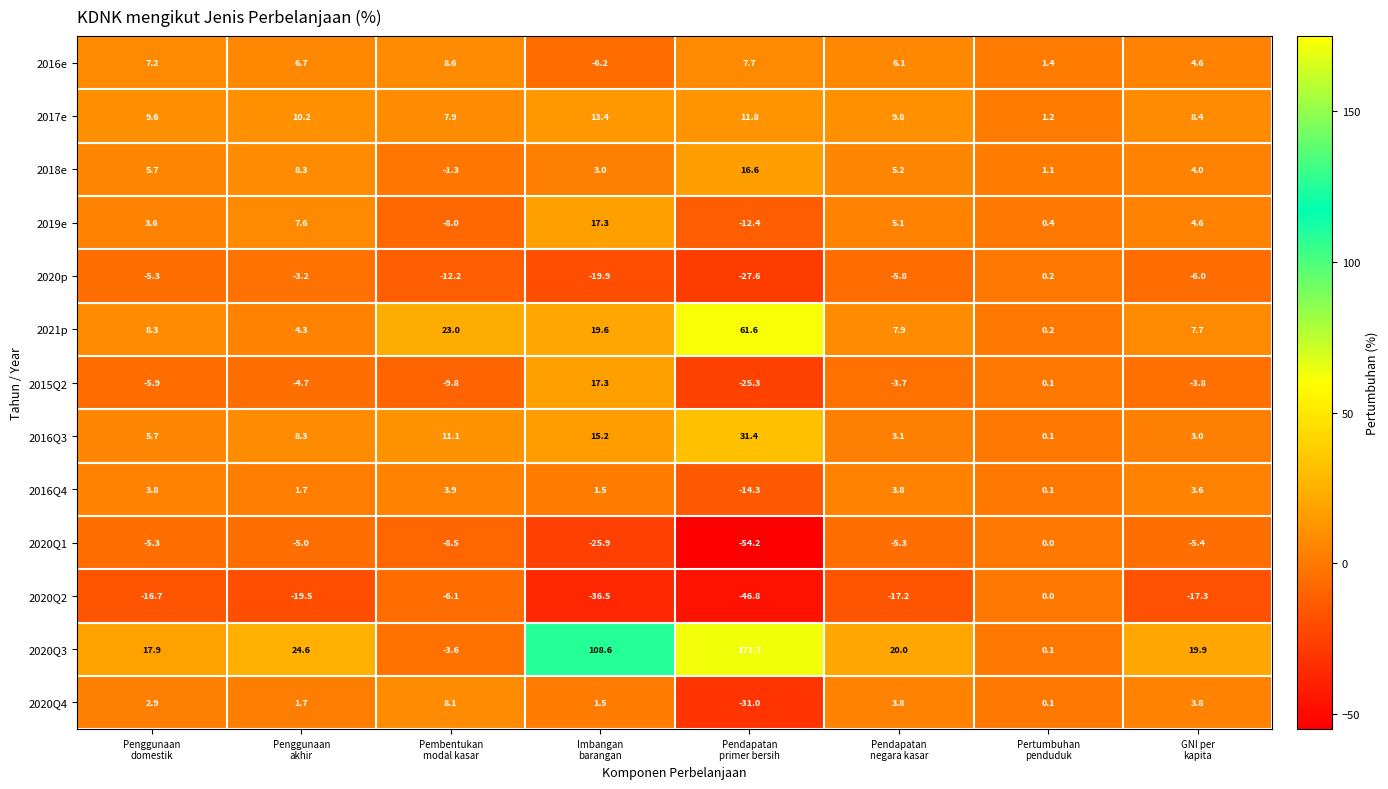

Which label corresponds to the smallest value in the chart?

Pendapatan
primer bersih